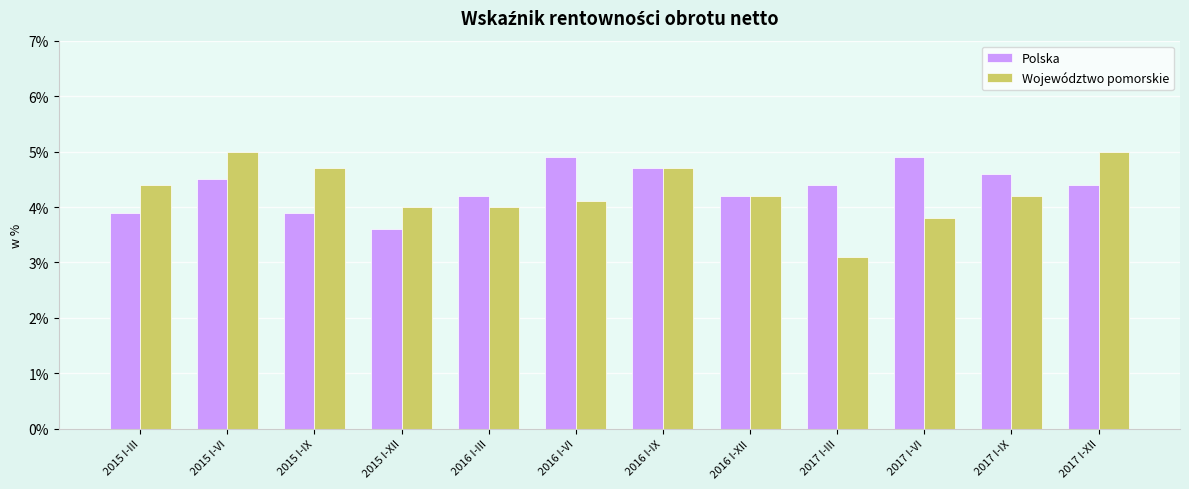

Reading right to left, what are all the values shown in this chart?

Polska: 2017 I-XII=4.4	2017 I-IX=4.6	2017 I-VI=4.9	2017 I-III=4.4	2016 I-XII=4.2	2016 I-IX=4.7	2016 I-VI=4.9	2016 I-III=4.2	2015 I-XII=3.6	2015 I-IX=3.9	2015 I-VI=4.5	2015 I-III=3.9
Województwo pomorskie: 2017 I-XII=5.0	2017 I-IX=4.2	2017 I-VI=3.8	2017 I-III=3.1	2016 I-XII=4.2	2016 I-IX=4.7	2016 I-VI=4.1	2016 I-III=4.0	2015 I-XII=4.0	2015 I-IX=4.7	2015 I-VI=5.0	2015 I-III=4.4